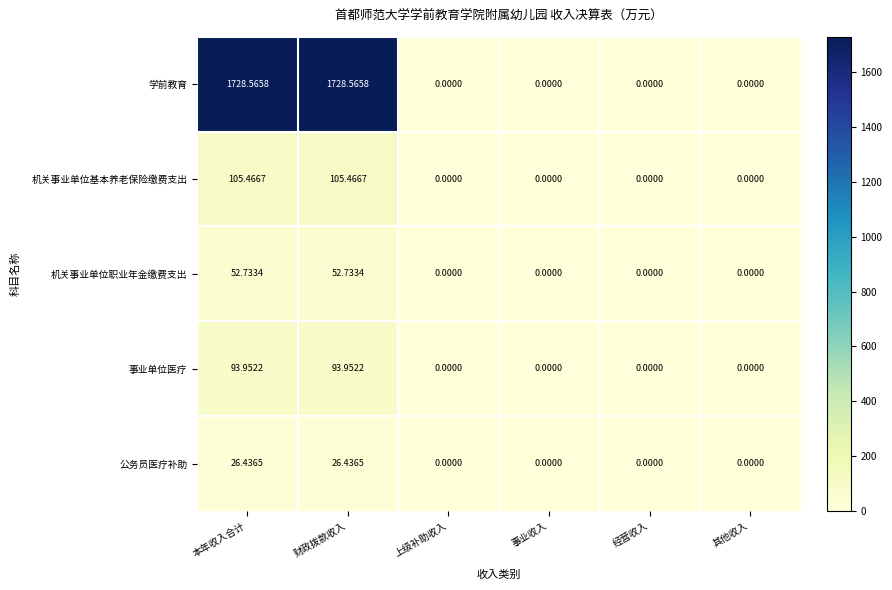

List the series in order of their peak value, lowest first.

公务员医疗补助, 机关事业单位职业年金缴费支出, 事业单位医疗, 机关事业单位基本养老保险缴费支出, 学前教育